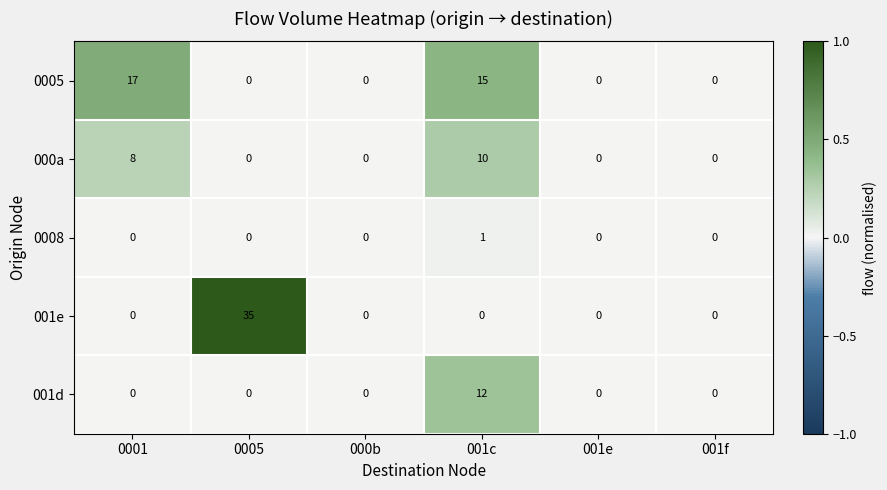

At which category is the sum across all series the highest?

001c